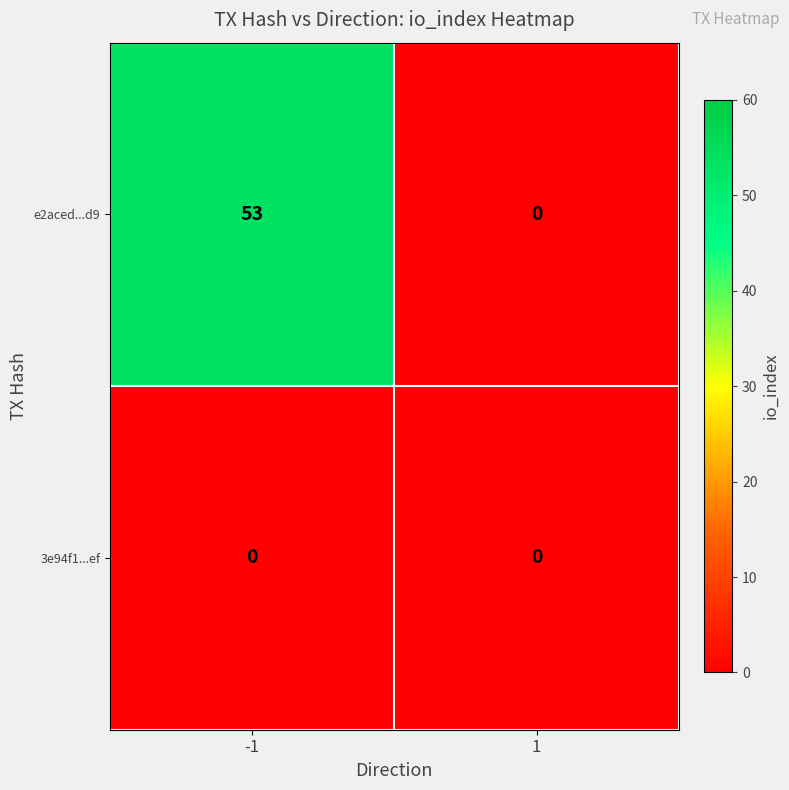

Between -1 and 1, which series saw the biggest shift?

e2aced...d9